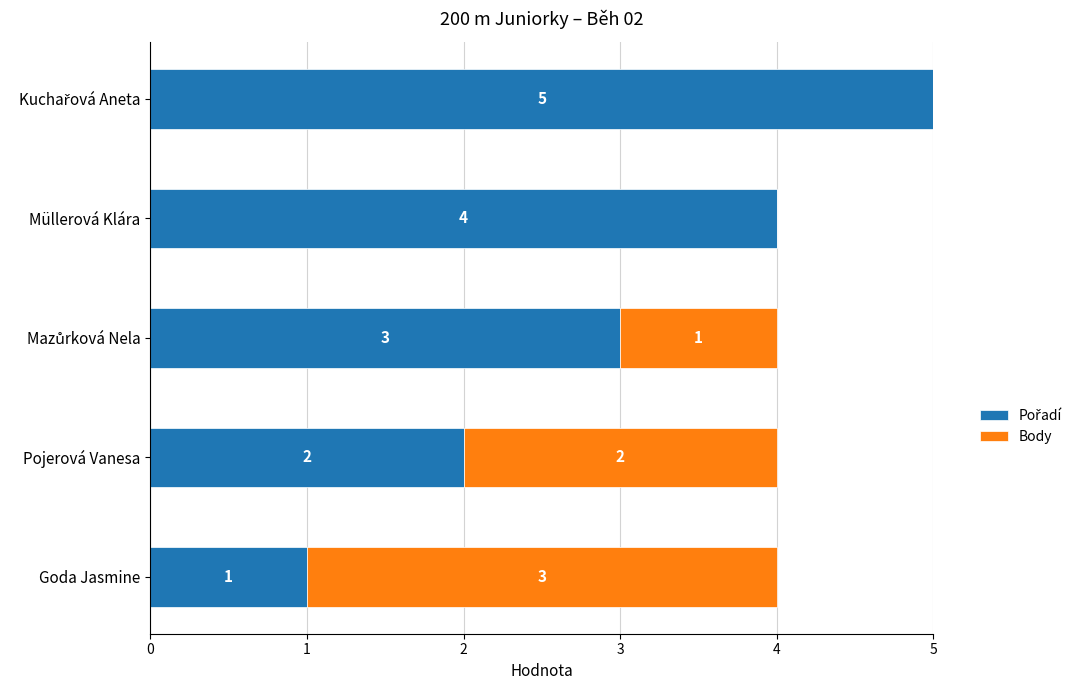

Count the number of data series in this chart.

2